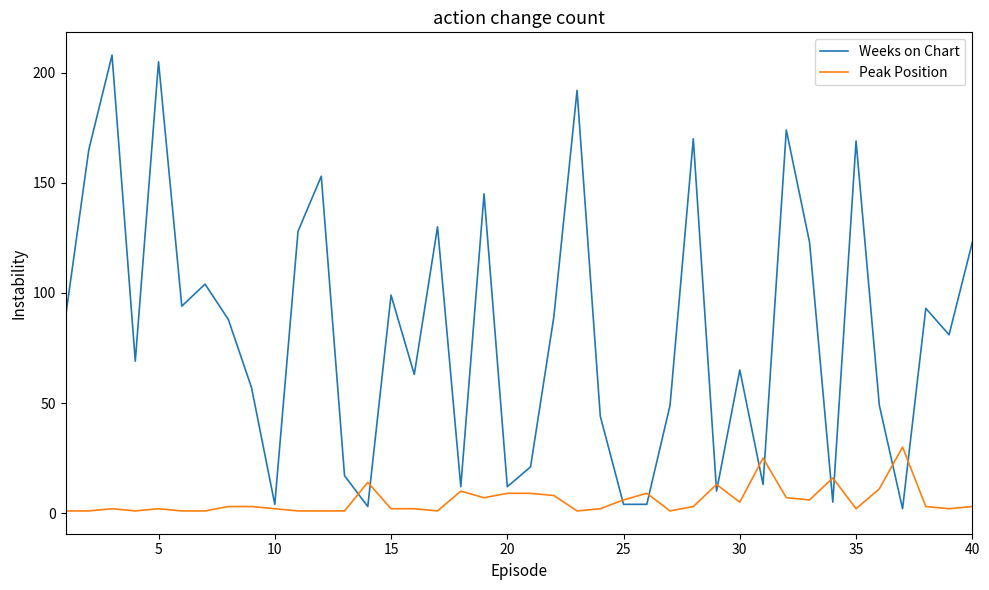

What is the difference between the maximum and minimum values in the Peak Position series?

29